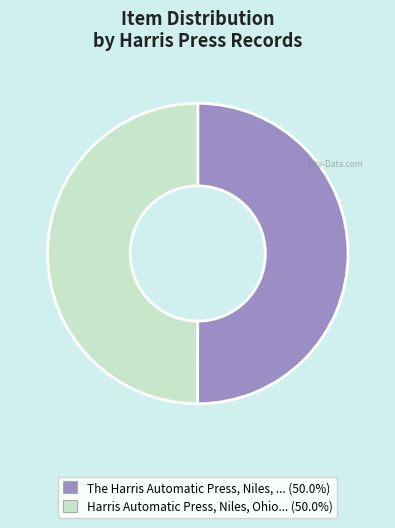

Count the number of slices in the pie.

2